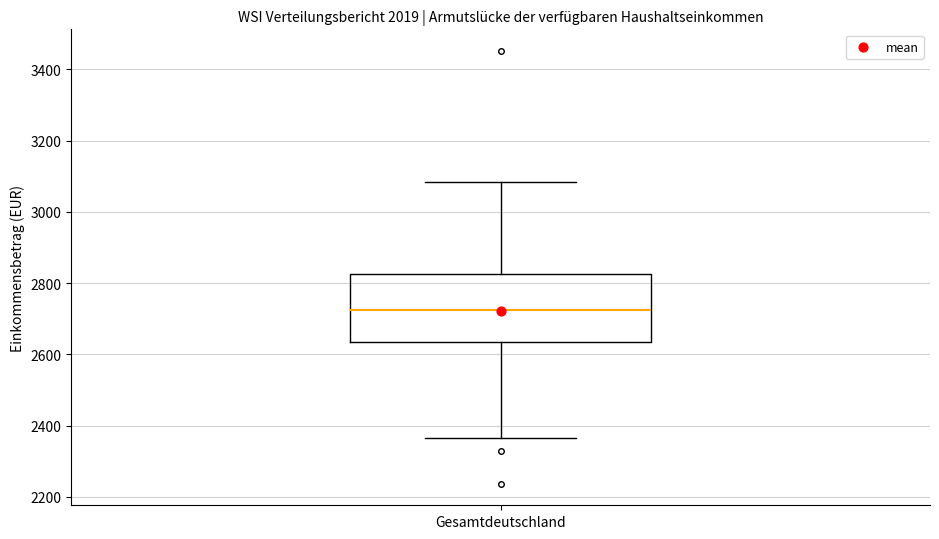

Where does the median line of the box for Gesamtdeutschland sit on the y-axis? The values are not printed on the chart, so give them approximately, as read against the axis.

2720